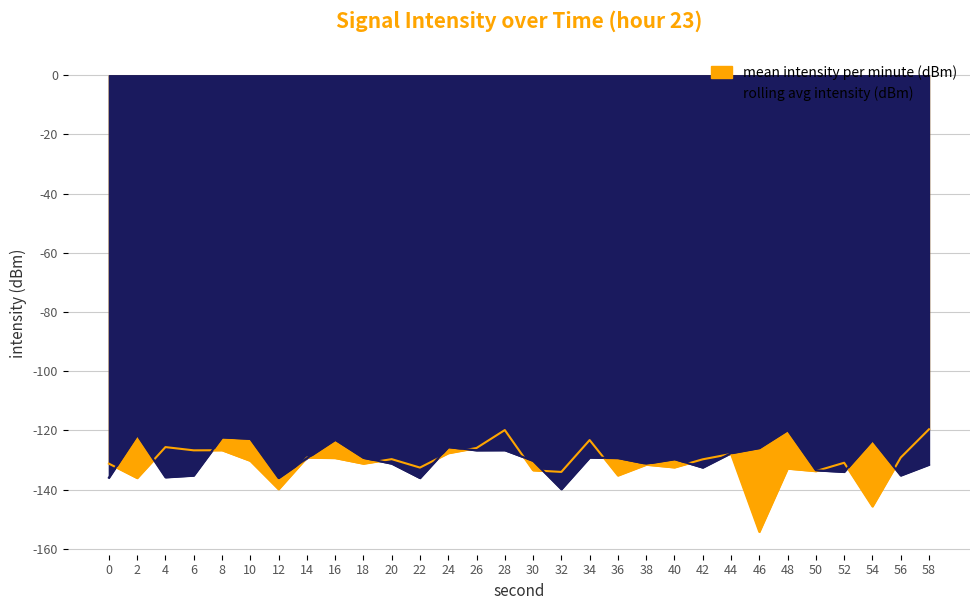

Between 36 and 46, which is larger?

36